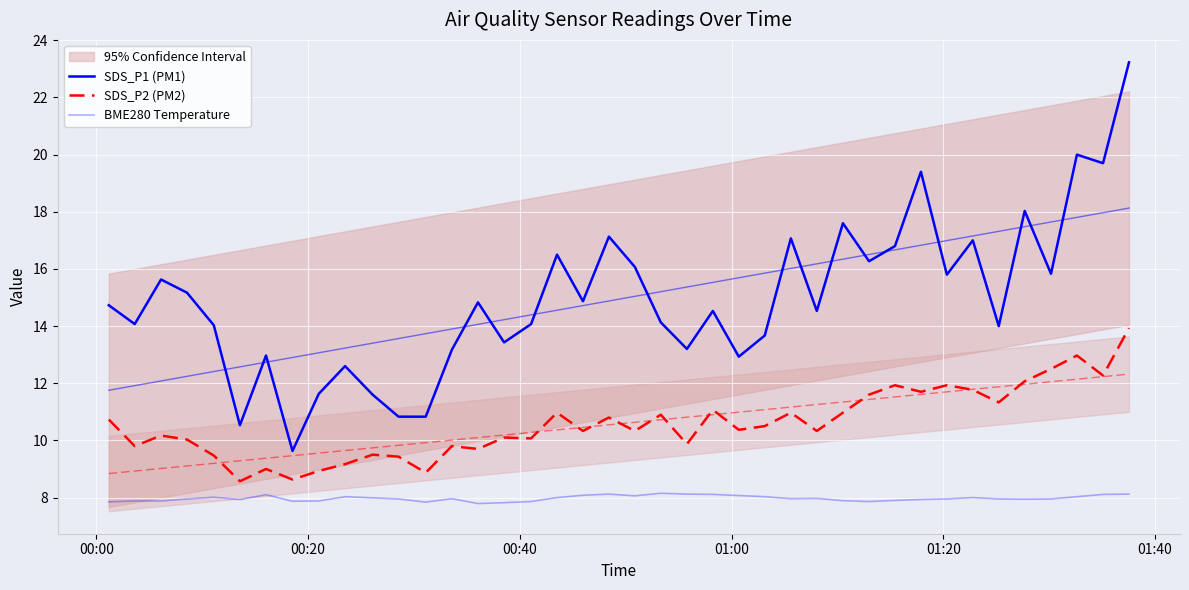

True or false: BME280 Temperature and SDS_P1 (PM1) cross at least once.

False